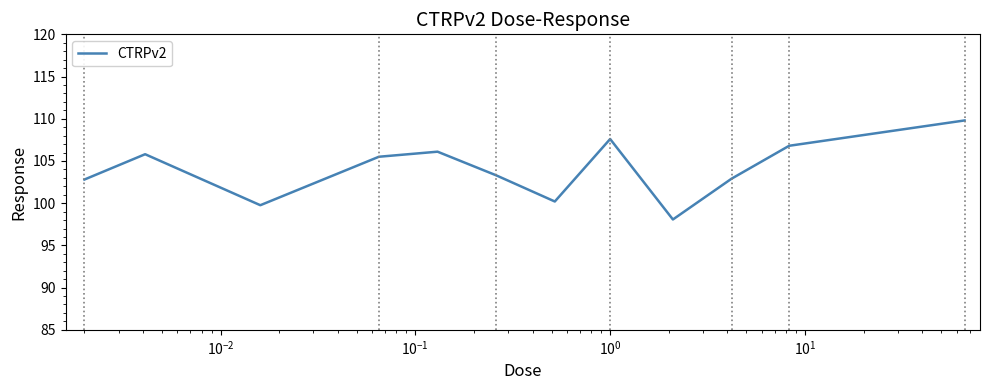

What is the maximum value shown in the chart?

109.8